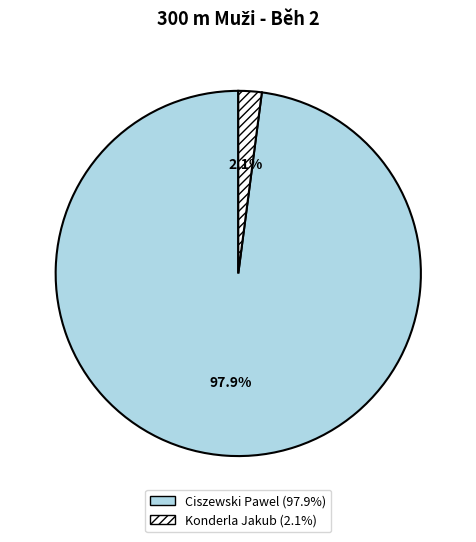

What is the largest slice in the pie chart?

Ciszewski Pawel